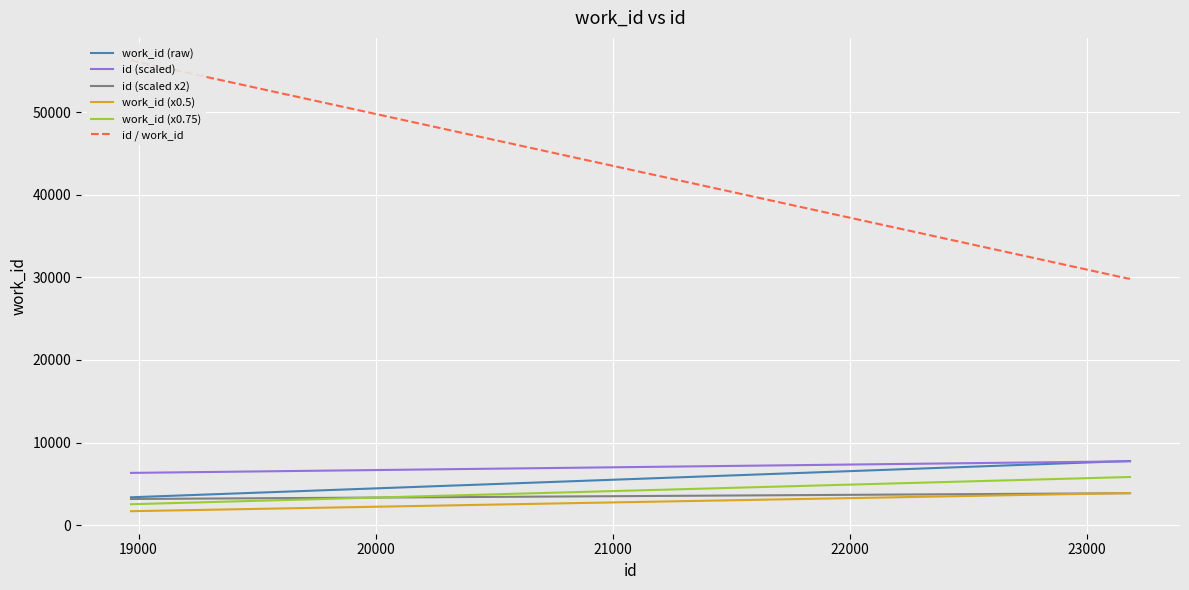

Which series has the largest total across all categories?

id / work_id